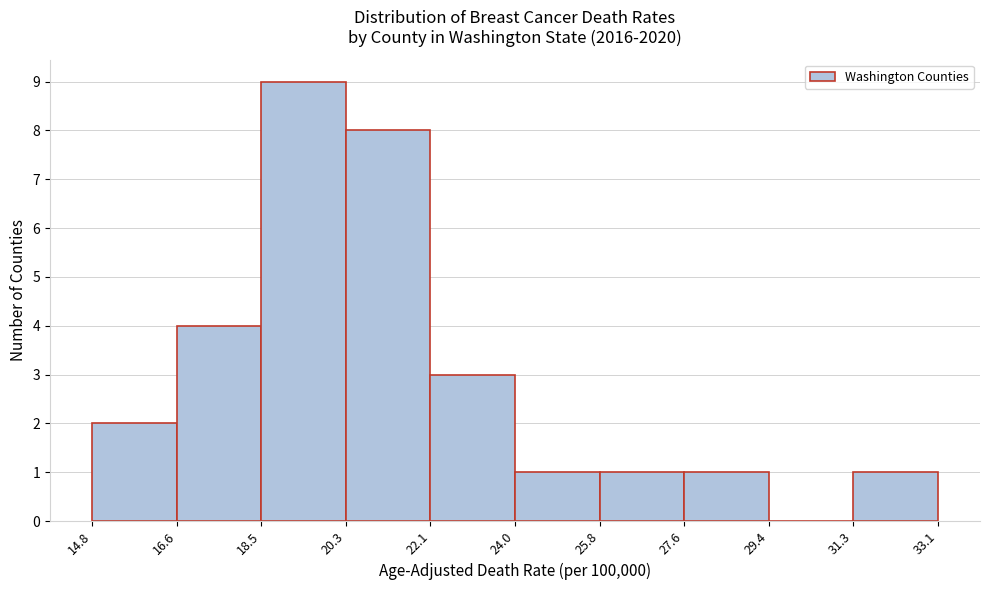

How tall is the bar that spans 27.6 to 29.4 on the x-axis? The values are not printed on the chart, so give them approximately, as read against the axis.

1